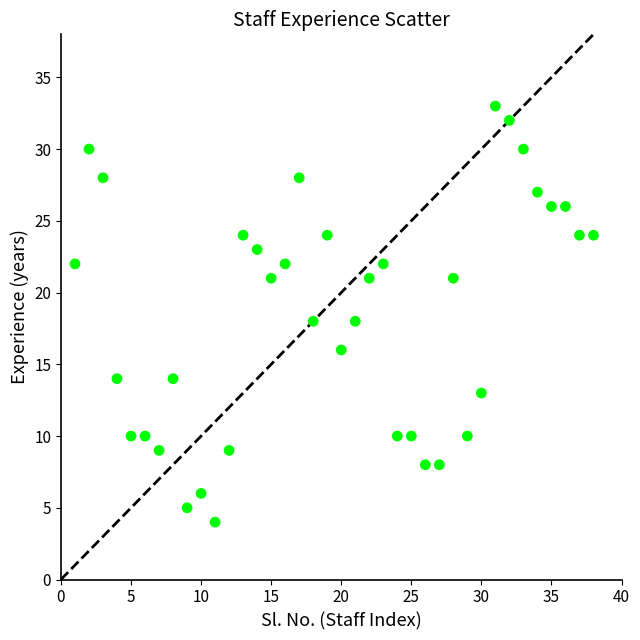

What is the range of X values (max minus min)?

37